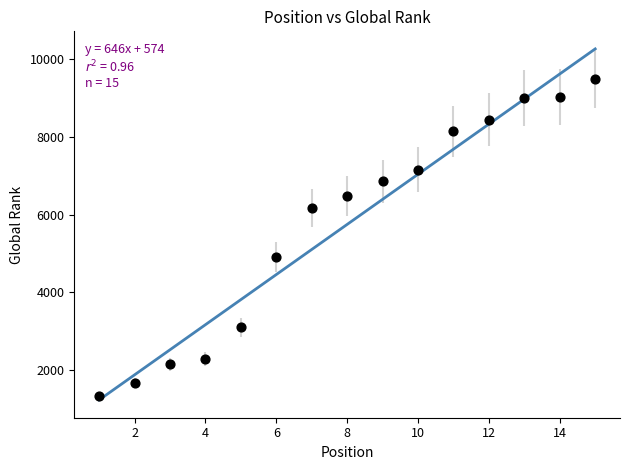

What is the range of X values (max minus min)?

14